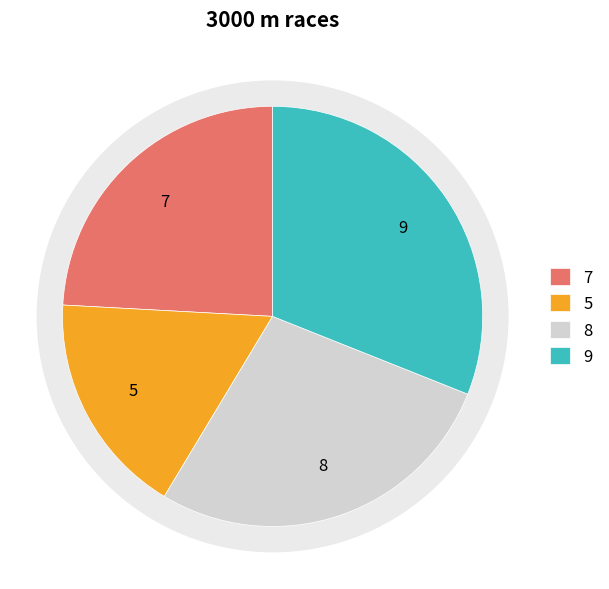

How many segments does this pie chart have?

4